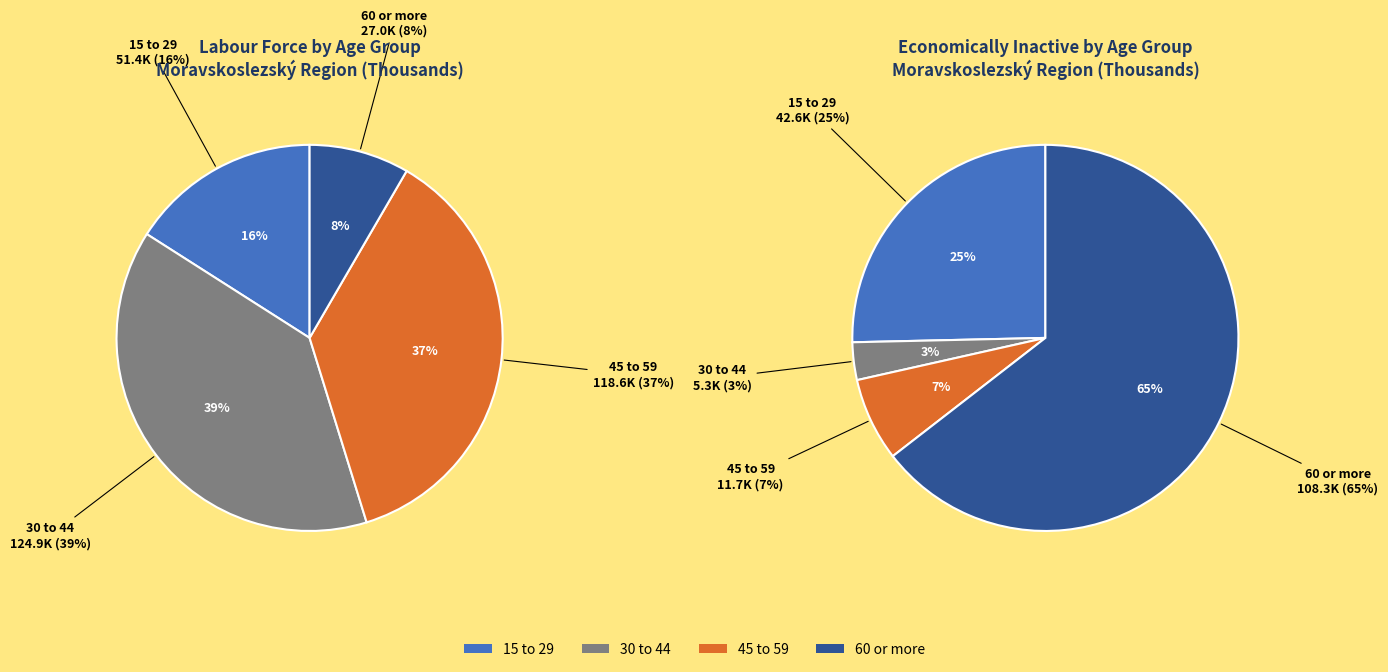

To the nearest percent, what is the difference between the 60 or more and 15 to 29 slice percentages?

8%